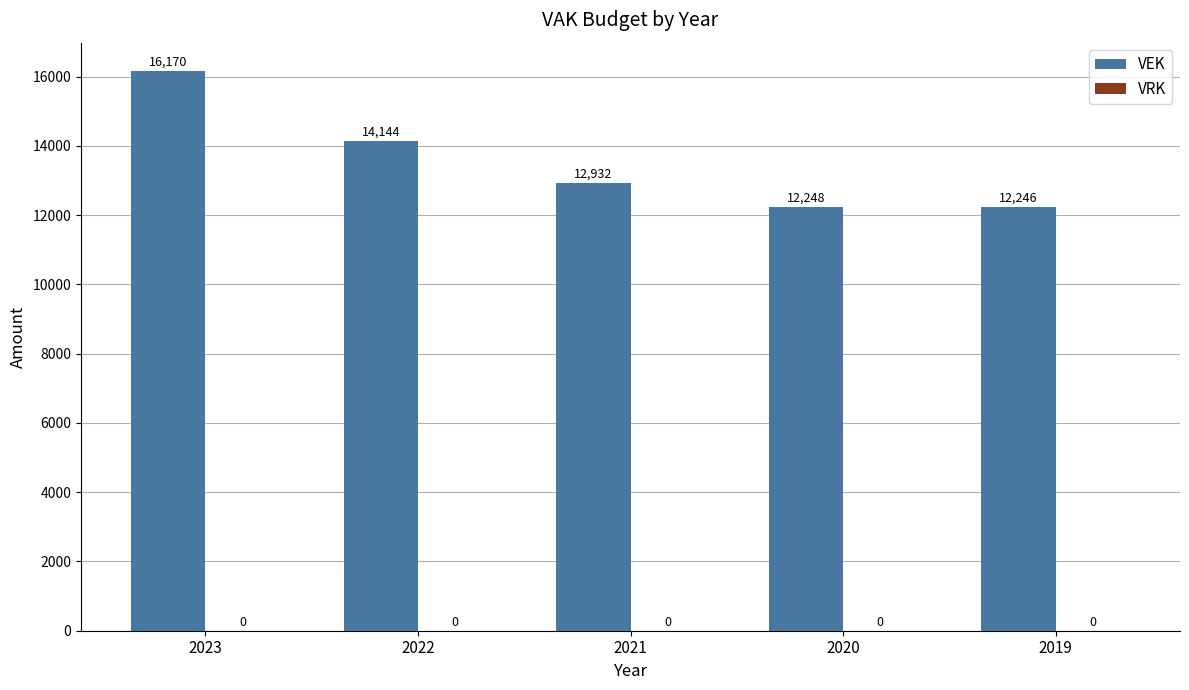

Where is the data nearest to the value 14208?

2022